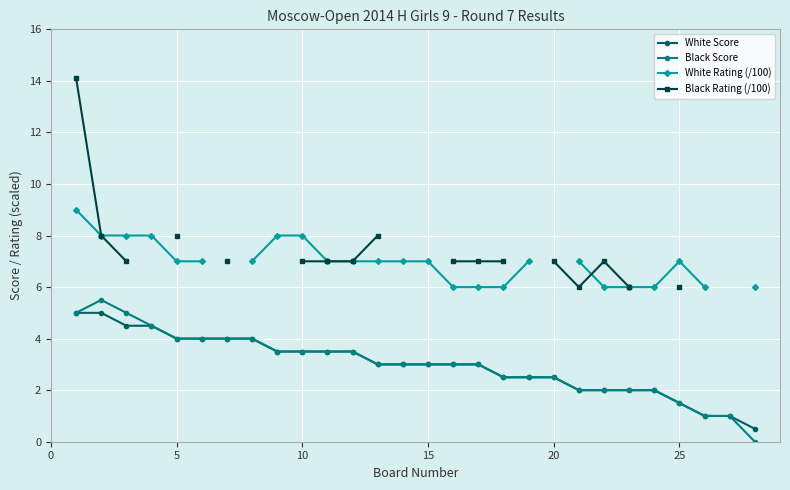

True or false: White Score has a value of 1.5 at 25.

True